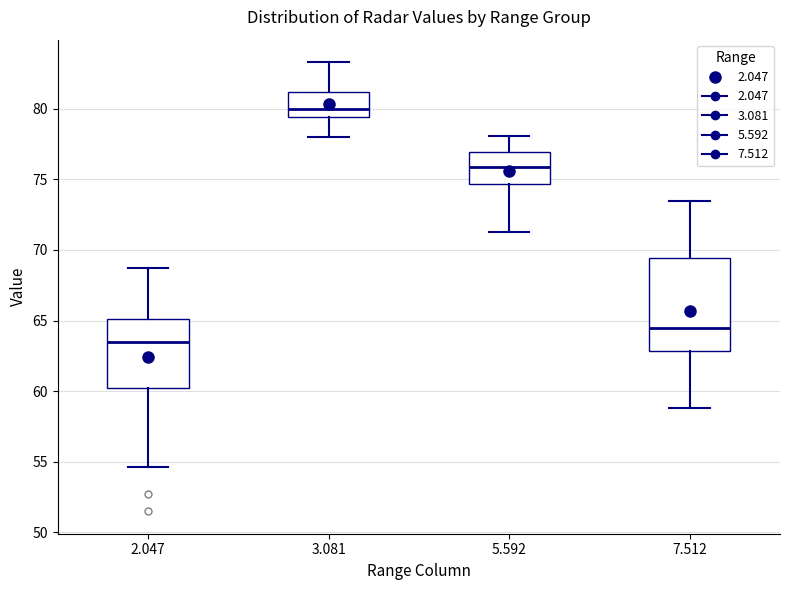

Which box is the tallest, from its lower edge to its upper edge?

7.512